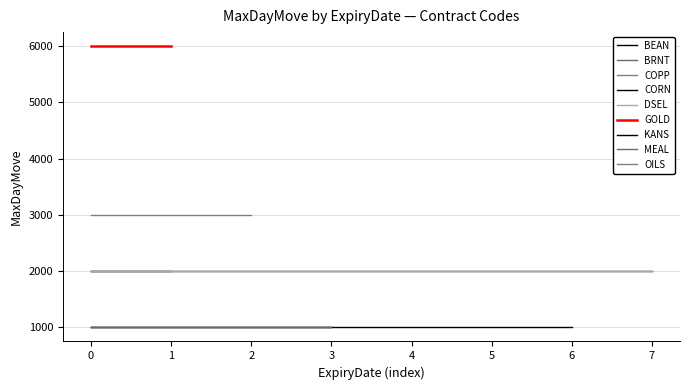

How many values are below 2000?

15